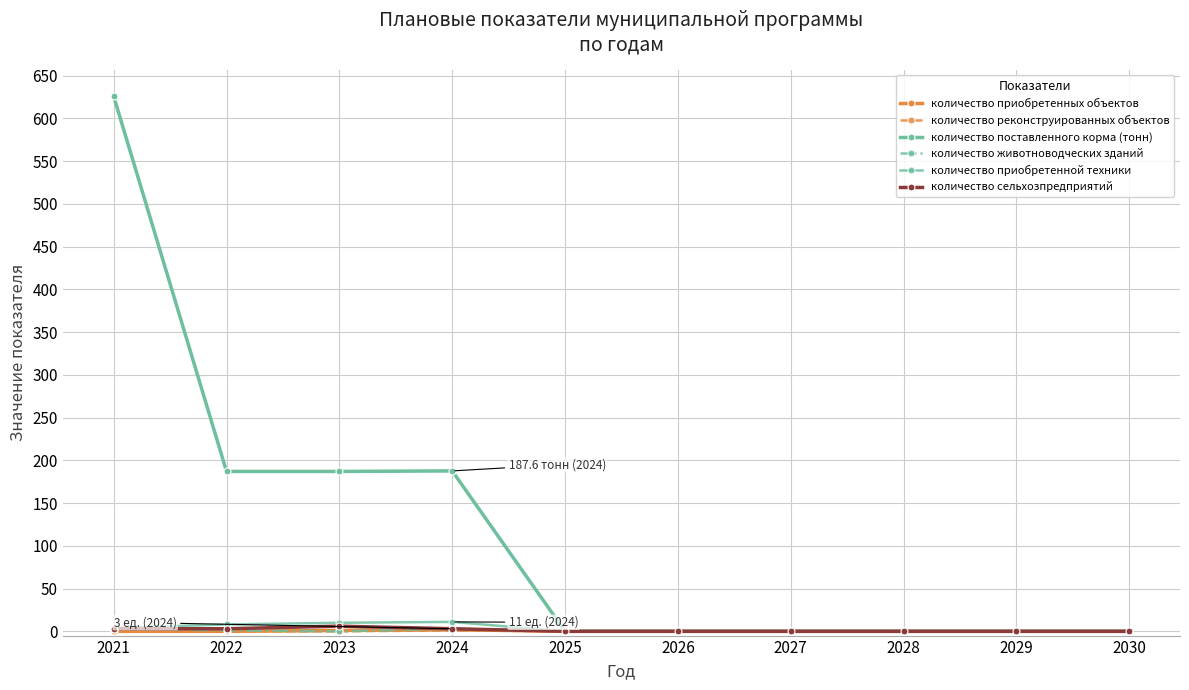

At which label is количество приобретенной техники closest to 5?

2021